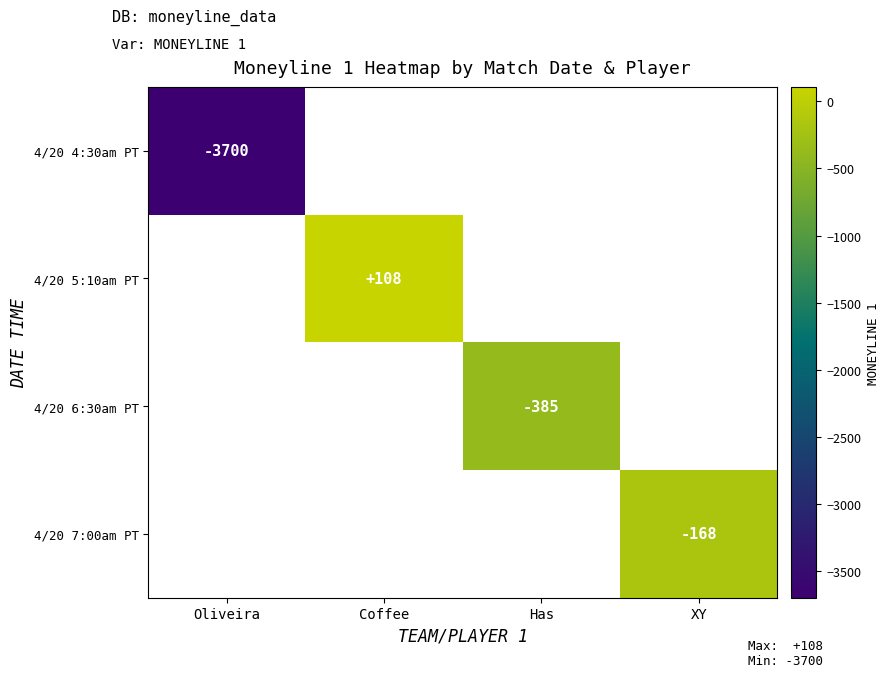

Is it true that 4/20 7:00am PT equals -168 at XY?

True